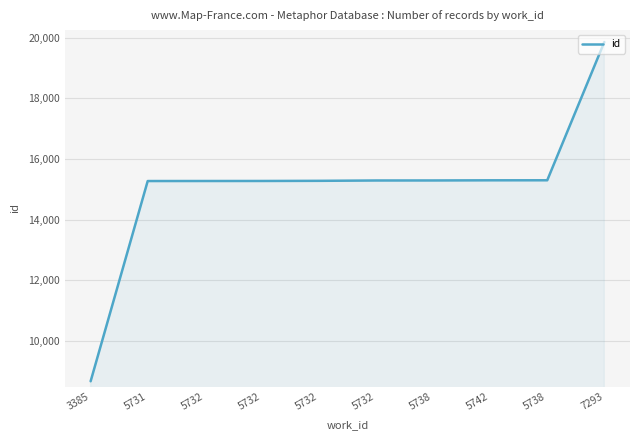

What is the label of the 5th point from the right?

5732